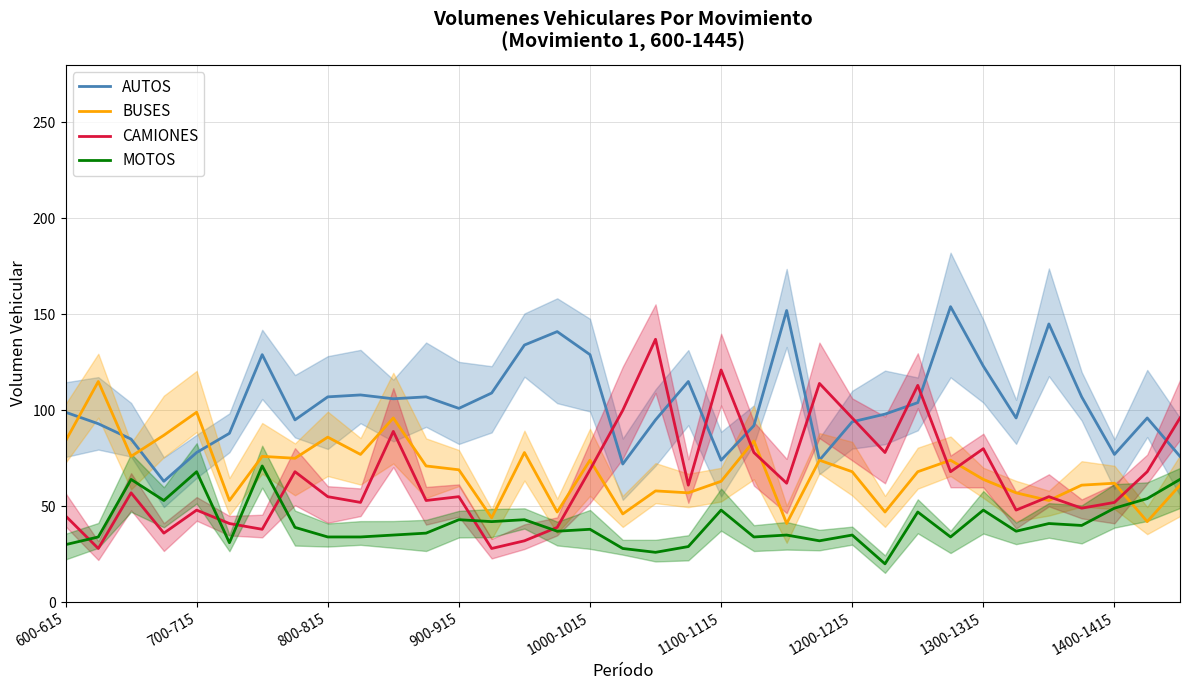

True or false: MOTOS and AUTOS intersect in this chart.

False